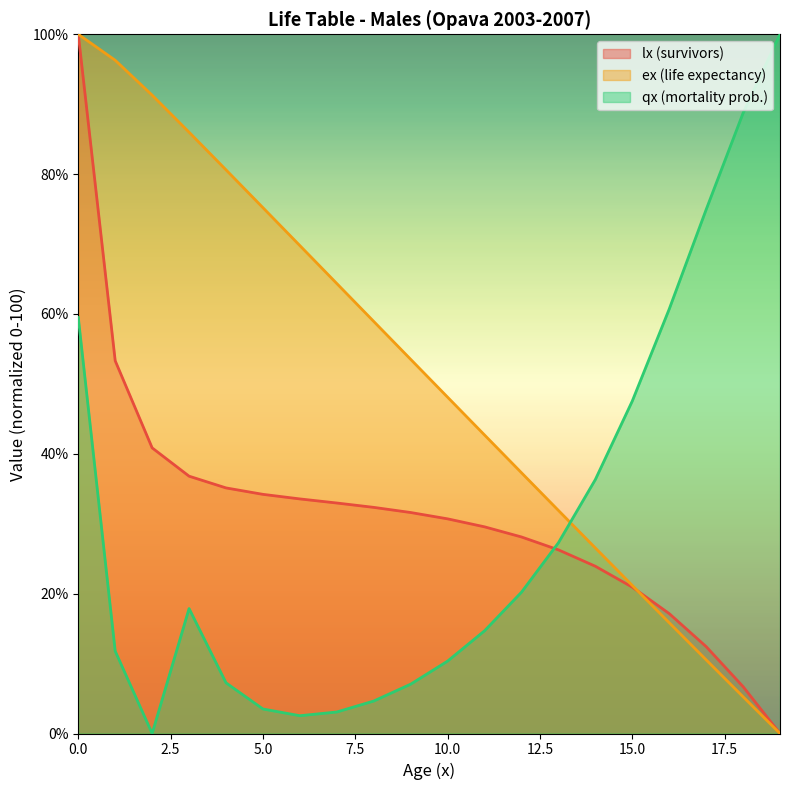

How many lines are shown in the chart?

3